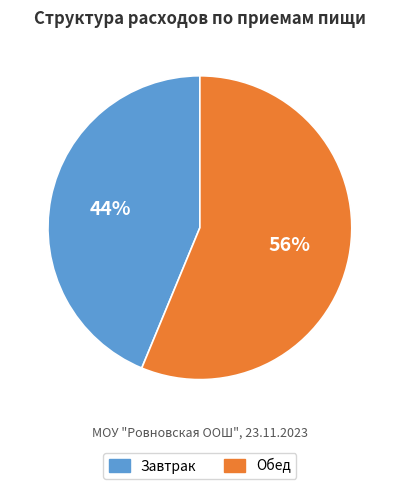

To the nearest percent, what portion does Обед represent?

56%